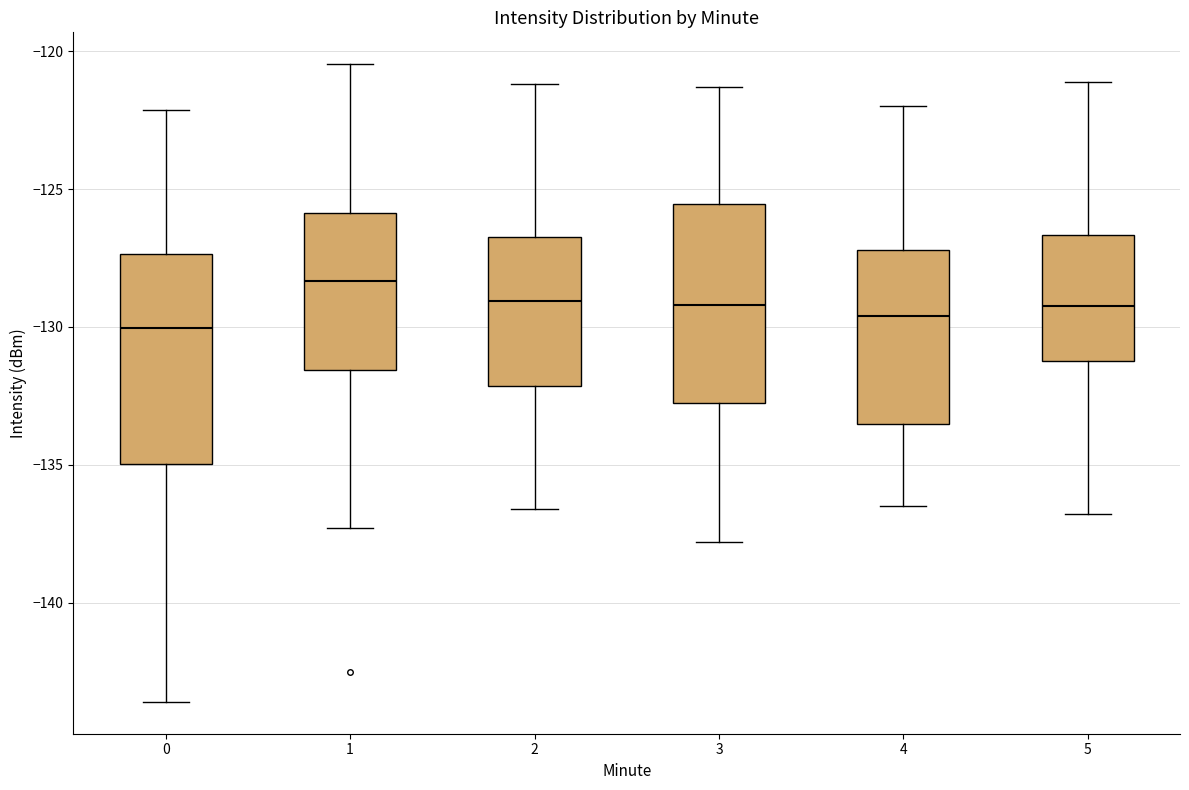

Reading left to right, transcribe this box plot: for each box, give where its median line is, the range the box spans, and where its two whiskers end, as read against the y-axis. The values are not printed on the chart, so give them approximately, as read against the axis.

0: median -130.0, box -135.0 to -127.5, whiskers -143.5 to -122.0
1: median -128.5, box -131.5 to -126.0, whiskers -137.5 to -120.5
2: median -129.0, box -132.0 to -126.5, whiskers -136.5 to -121.0
3: median -129.0, box -132.5 to -125.5, whiskers -138.0 to -121.5
4: median -129.5, box -133.5 to -127.0, whiskers -136.5 to -122.0
5: median -129.0, box -131.0 to -126.5, whiskers -137.0 to -121.0